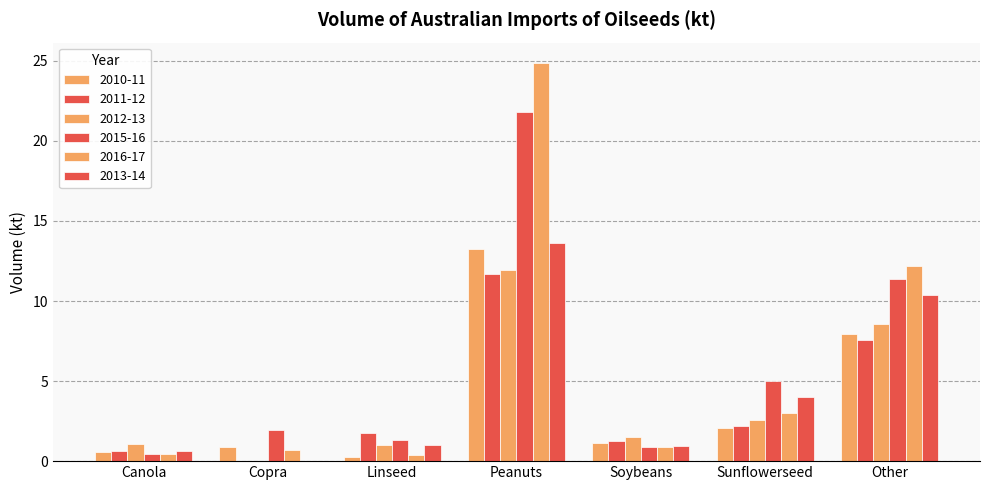

Reading left to right, extract all data points from this chart.

2010-11: 0.6	0.9	0.2	13.2	1.1	2.1	7.9
2011-12: 0.7	0.0	1.7	11.7	1.2	2.2	7.6
2012-13: 1.1	0.0	1.0	12.0	1.5	2.6	8.6
2015-16: 0.5	1.9	1.3	21.8	0.9	5.0	11.4
2016-17: 0.4	0.7	0.4	24.9	0.9	3.0	12.2
2013-14: 0.6	0.0	1.0	13.6	0.9	4.0	10.3